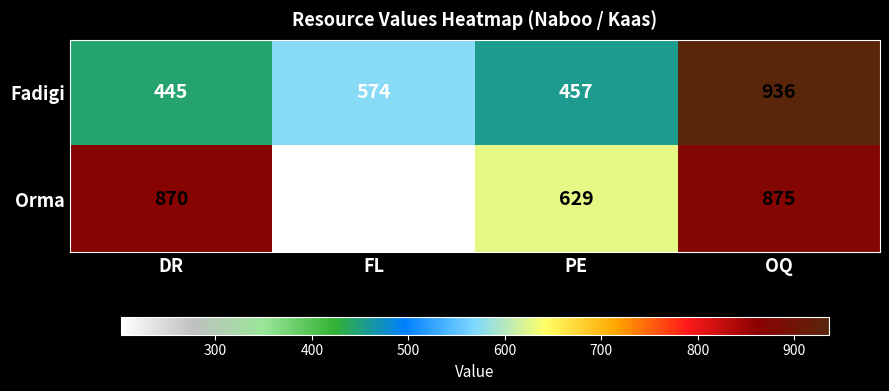

Reading right to left, transcribe all the data shown in this chart.

Fadigi: 936	457	574	445
Orma: 875	629	202	870